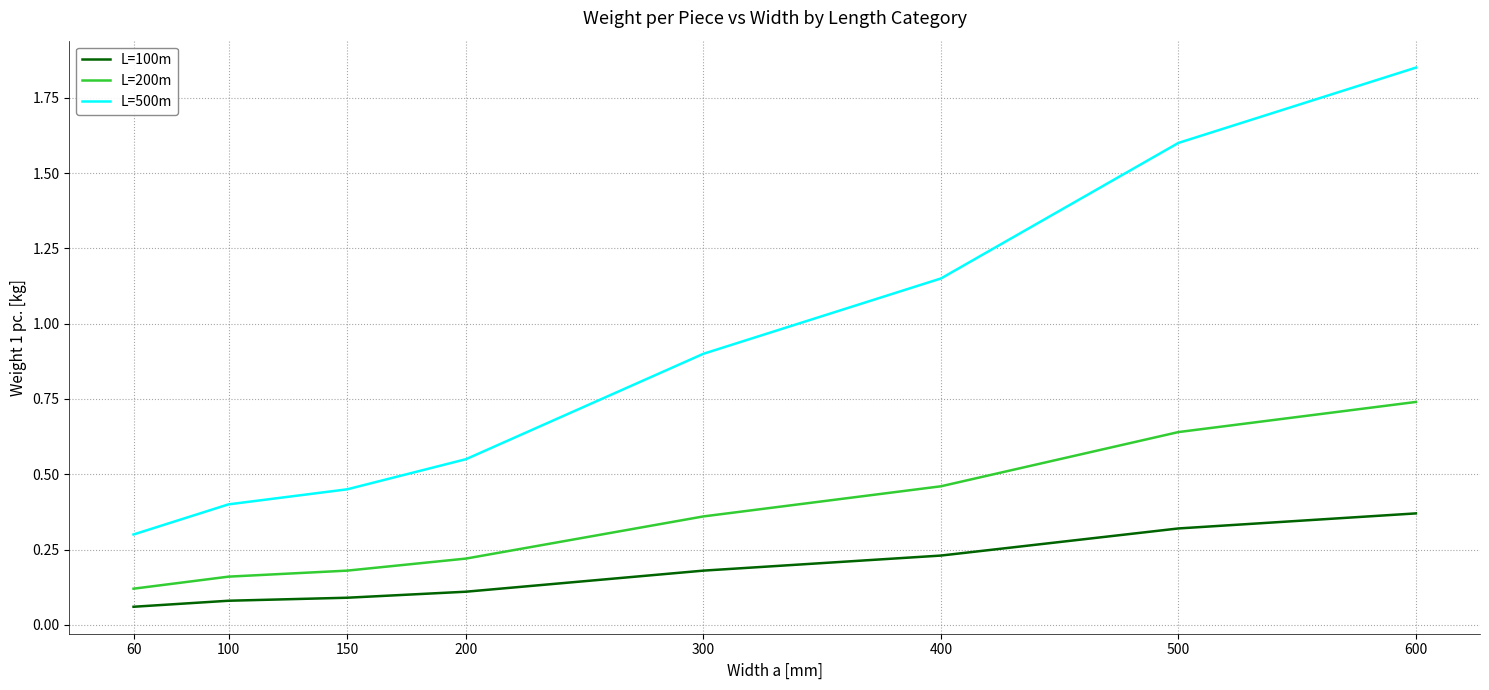

What is the sum of the L=200m values at 400 and 600?

1.2